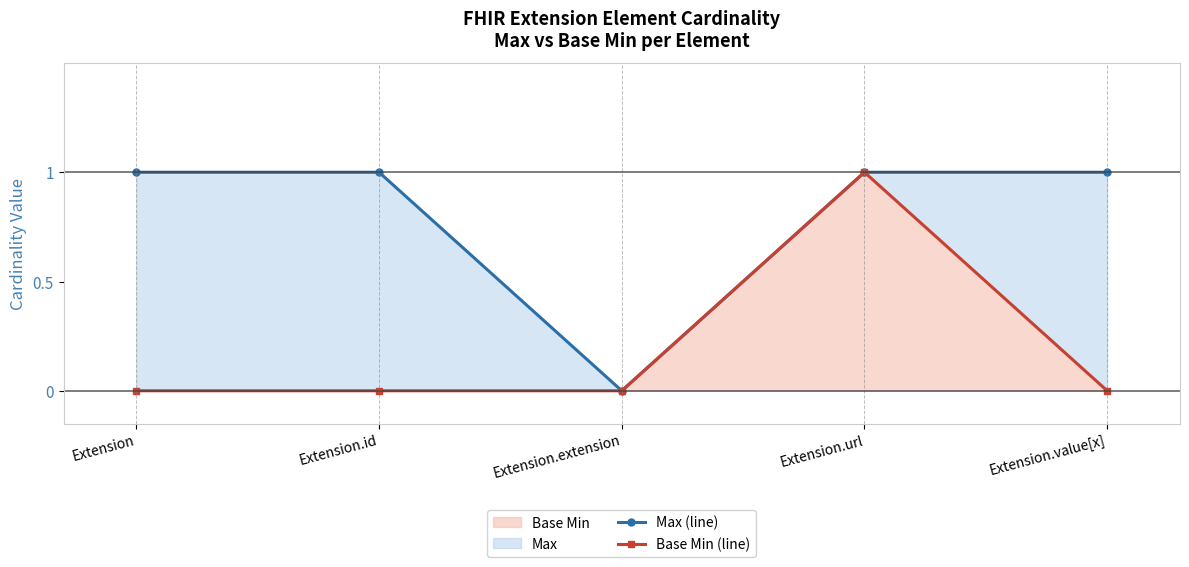

At how many categories does at least one series exceed 0?

4